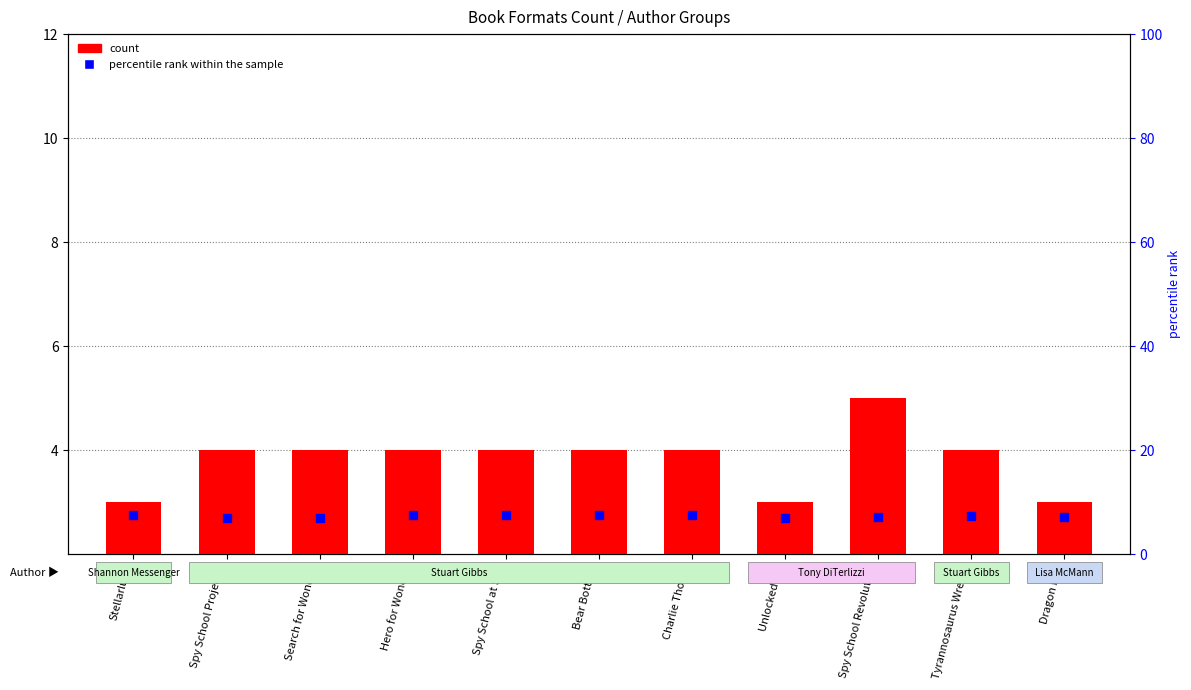

Is the value of percentile rank within the sample at Spy School Project X greater than the value of count at Spy School Revolution?

Yes